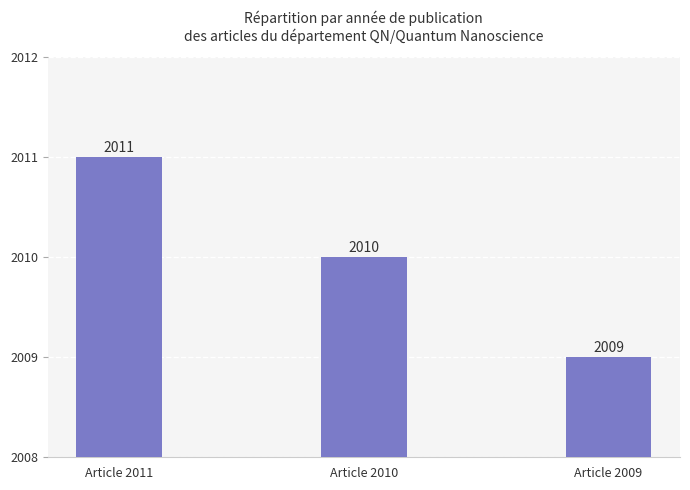

What is the change in value from Article 2011 to Article 2010?

-1